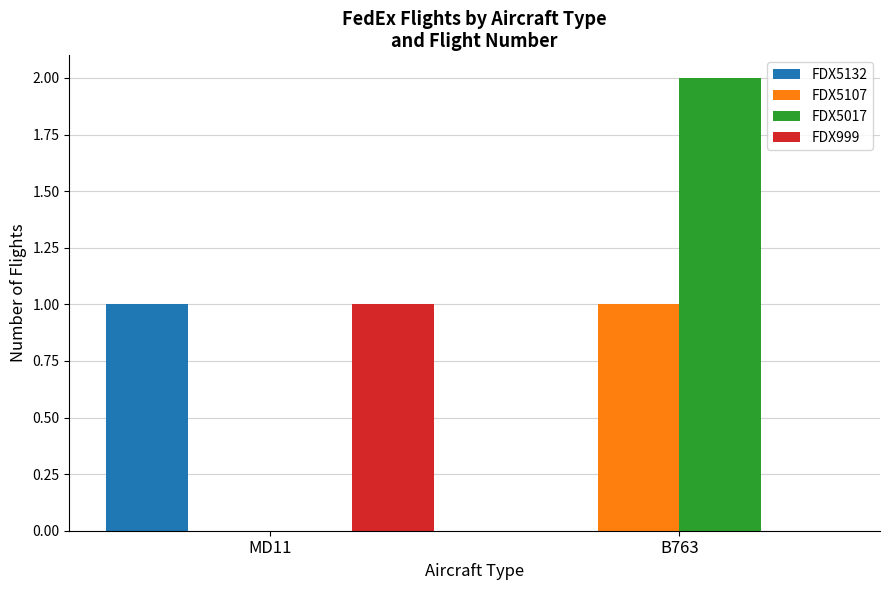

The value of FDX5132 at MD11 is 1. True or false?

True